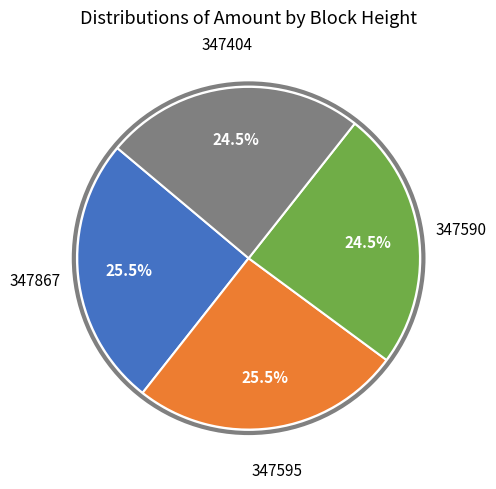

Is there a majority slice in this chart?

No